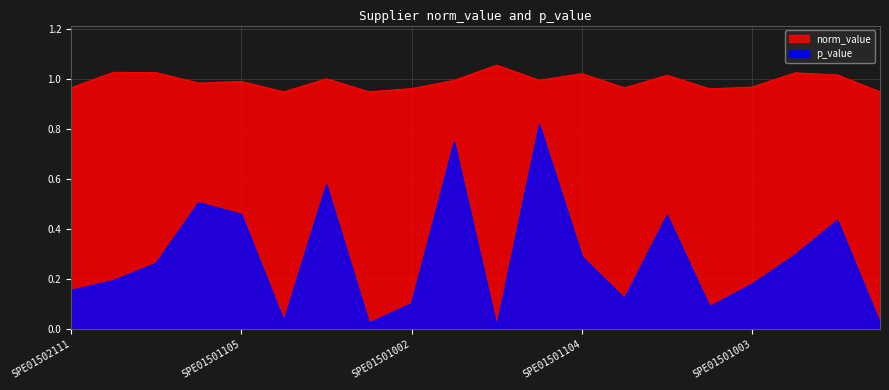

Which series has the widest spread of values?

p_value